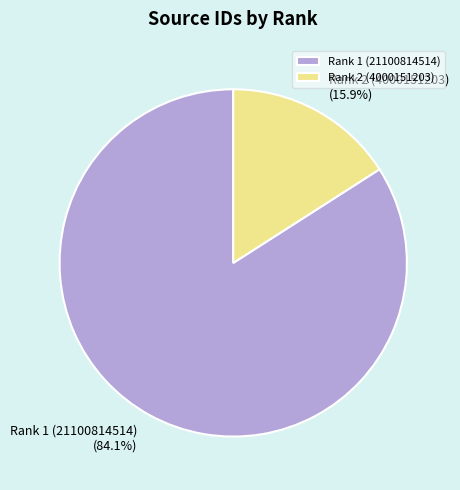

Is there a majority slice in this chart?

Yes